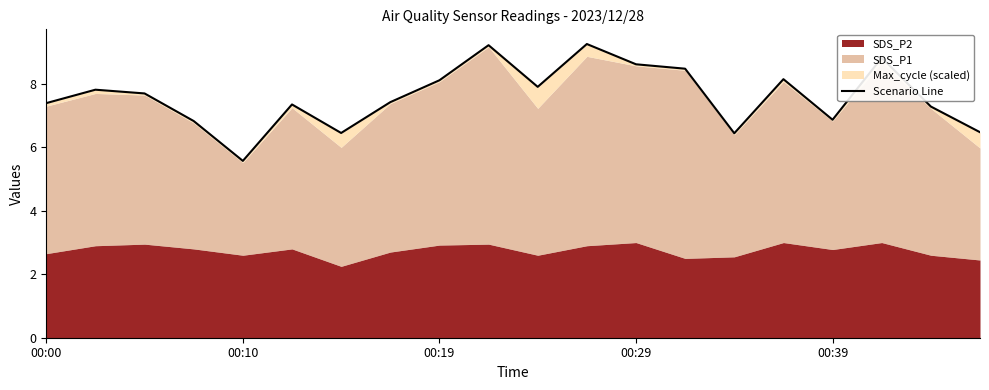

What is the maximum value shown in the chart?

9.3